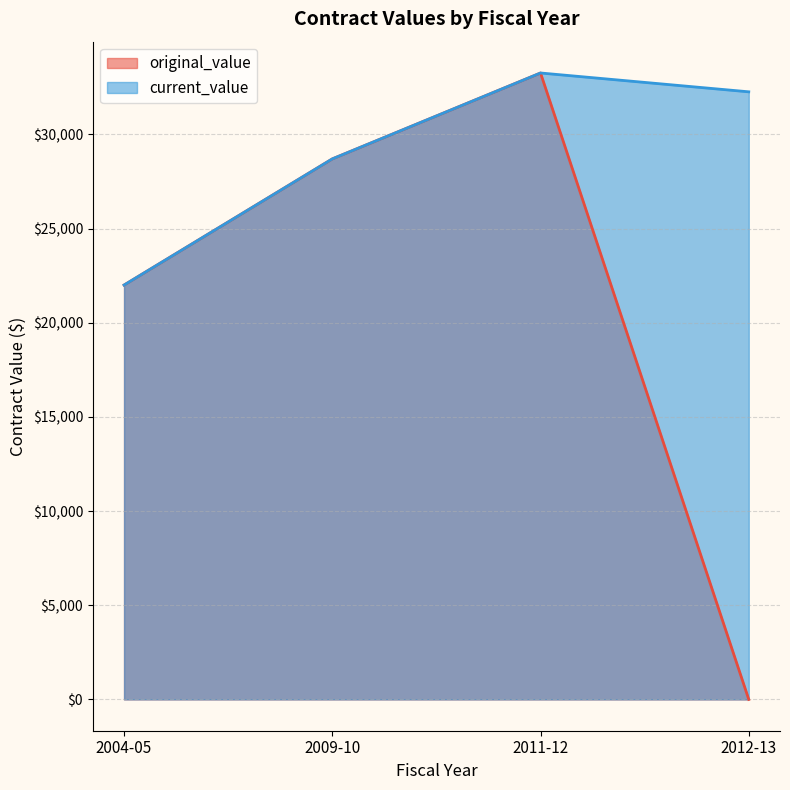

Reading right to left, list all the values displayed in this chart.

original_value: 2012-13=0.0	2011-12=33259.2	2009-10=28698.0	2004-05=22000.0
current_value: 2012-13=32259.2	2011-12=33259.2	2009-10=28698.0	2004-05=22000.0